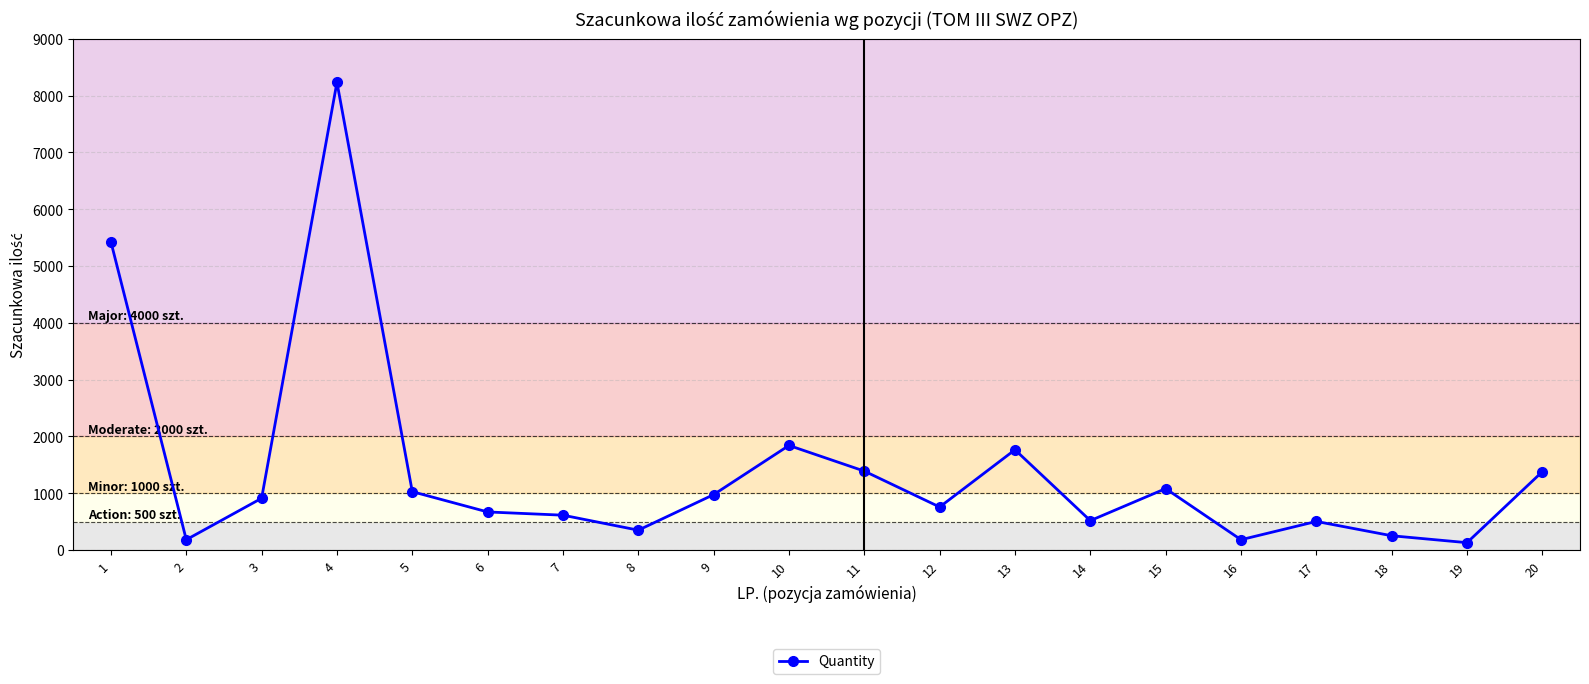

At which category does the data reach its first local peak?

4